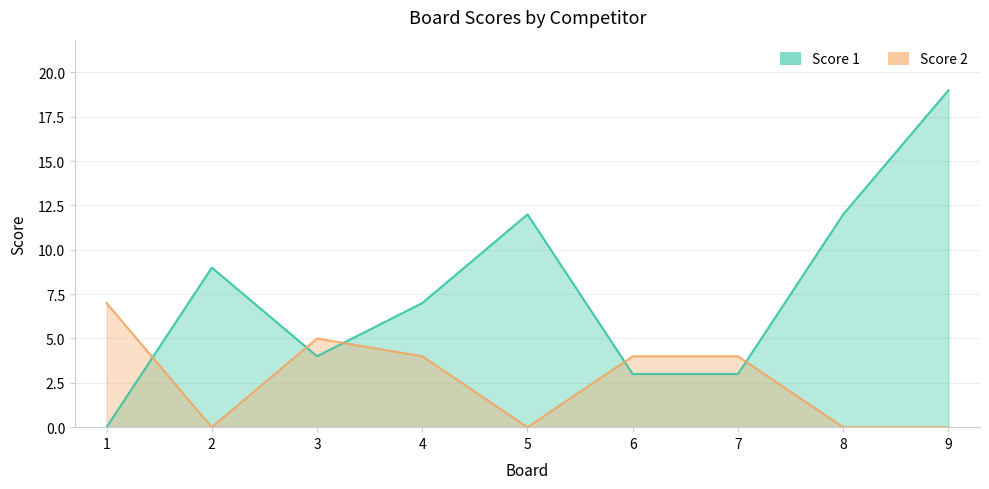

In Score 1, how many points are lower than both neighbors (excluding endpoints)?

1